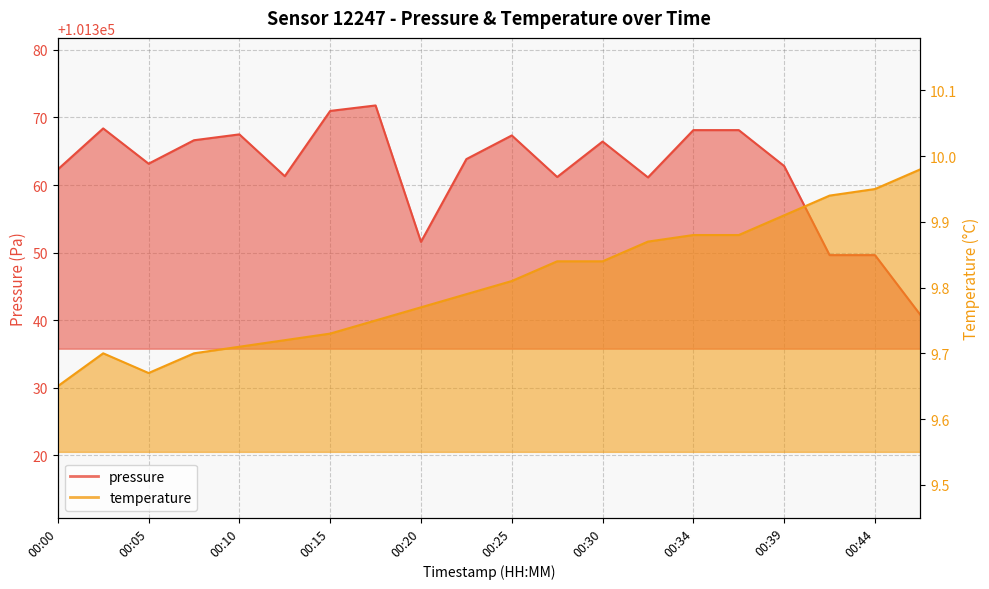

At how many categories does at least one series exceed 7720?

20